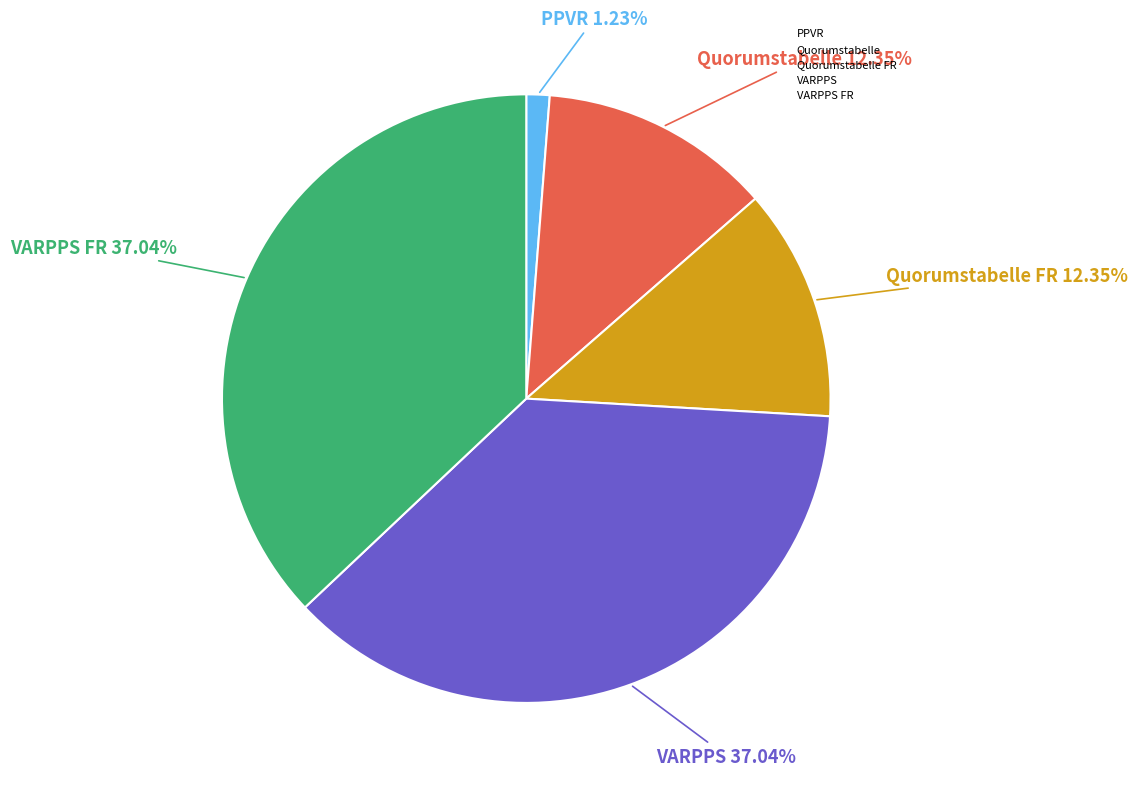

What portion of the pie excludes Quorumstabelle FR?

87.7%